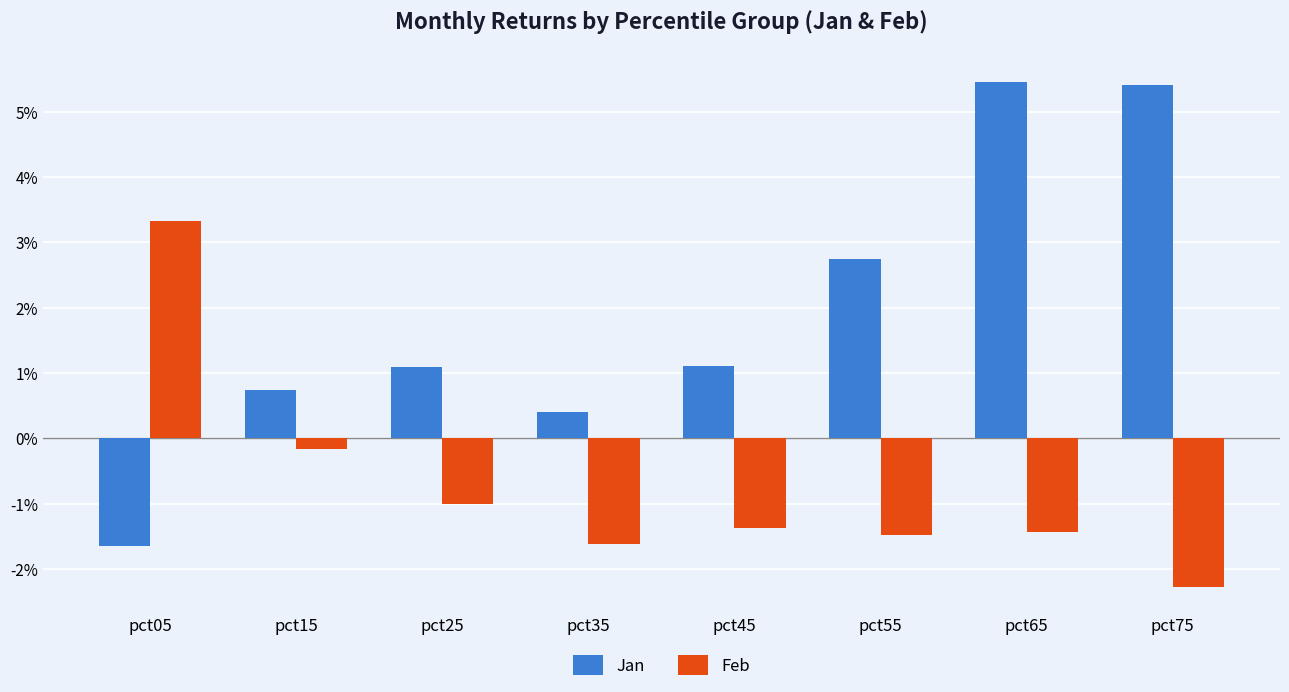

At which label does Jan first exceed 0?

pct15